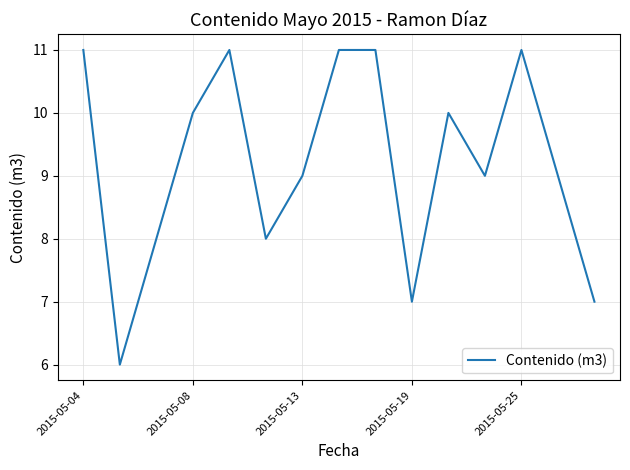

Count the number of categories in the chart.

15